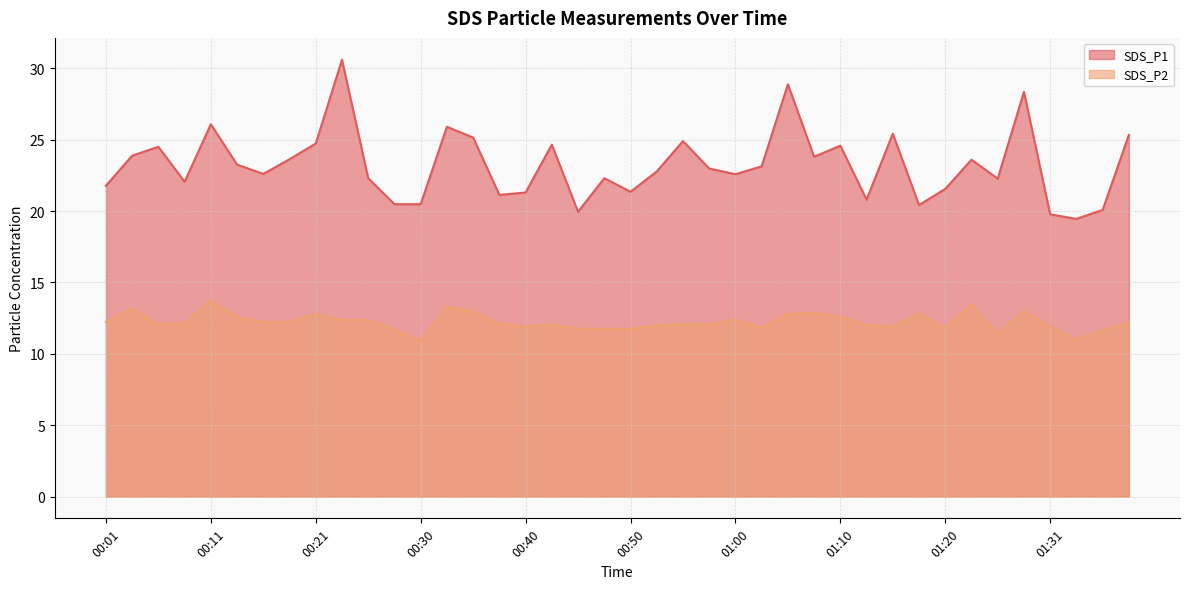

True or false: SDS_P1 and SDS_P2 cross at least once.

False